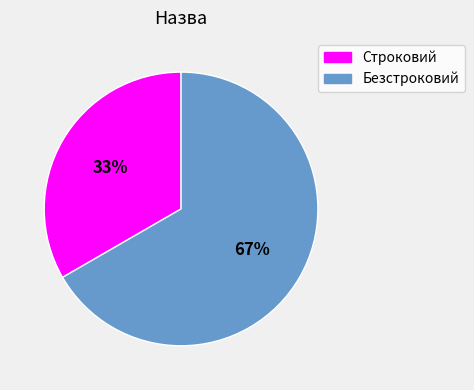

How many slices are in this pie chart?

2